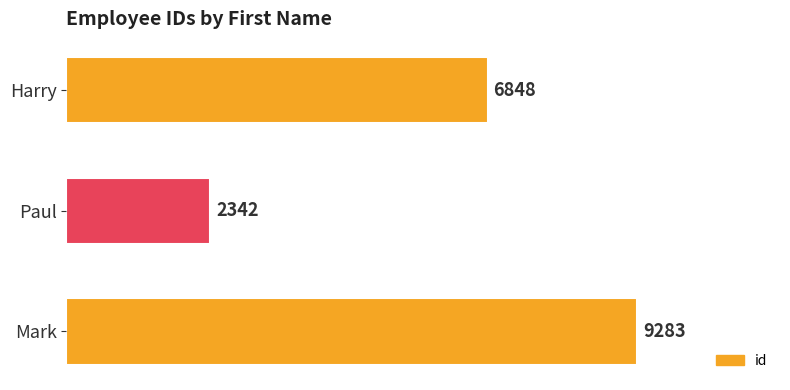

What is the sum of all values?

18473